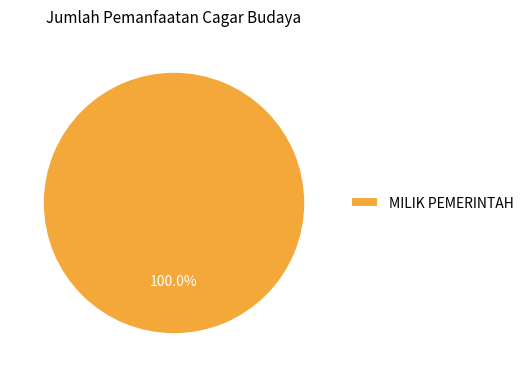

Count the number of slices in the pie.

1